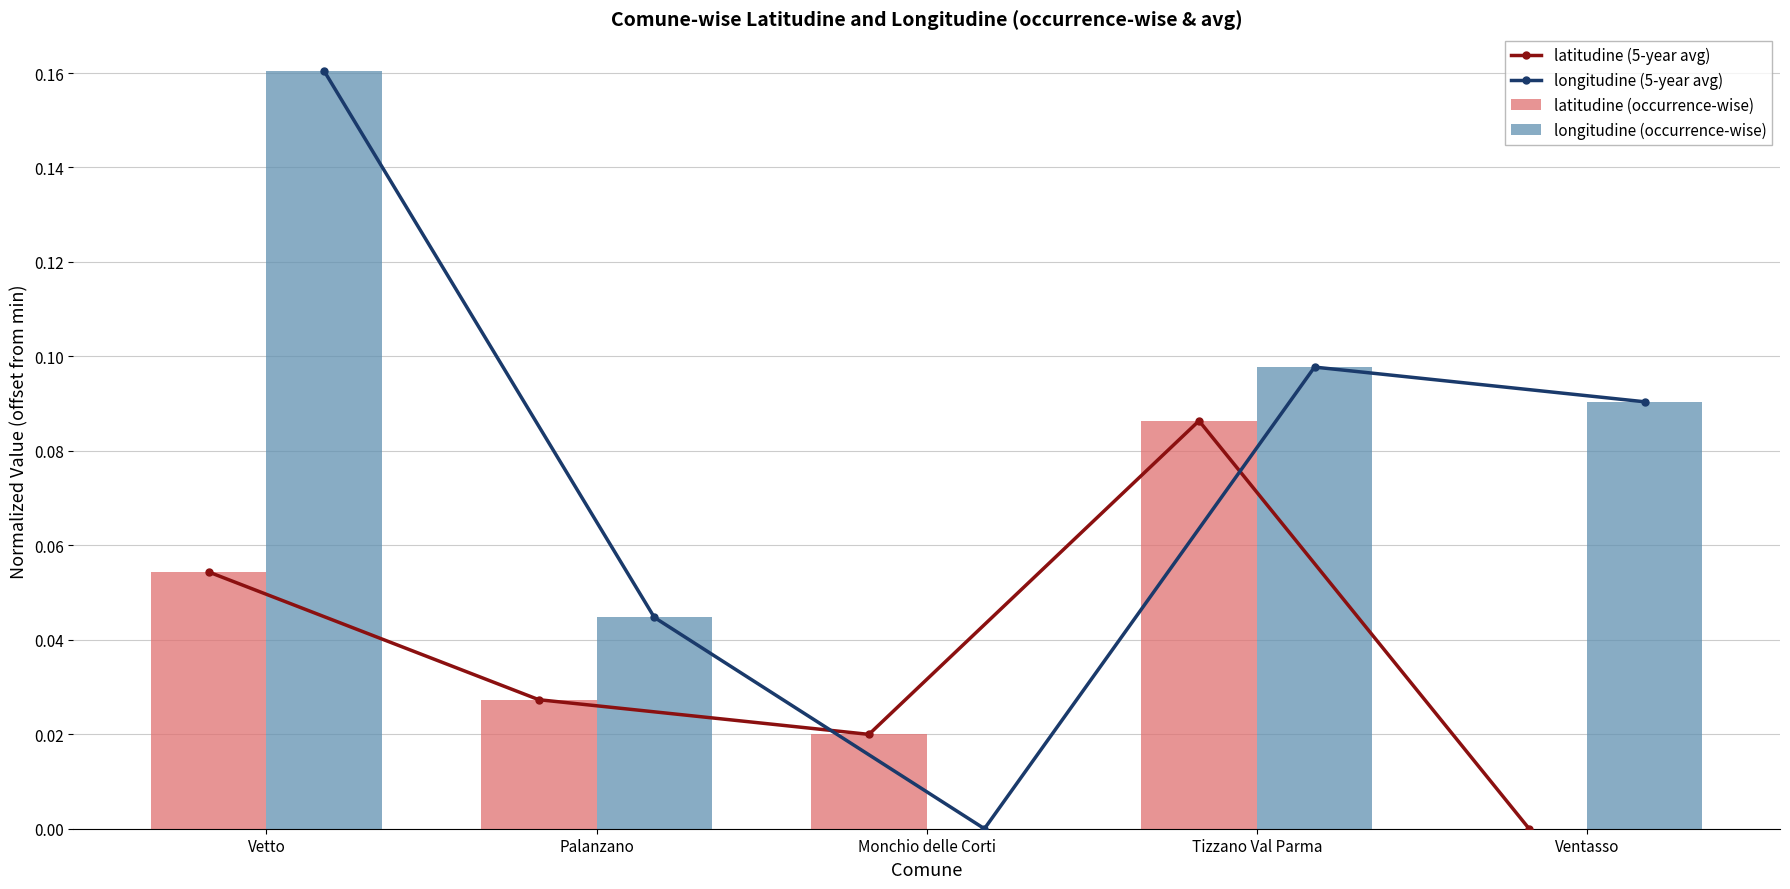

How many longitudine (5-year avg) values are between 0 and 1?

5